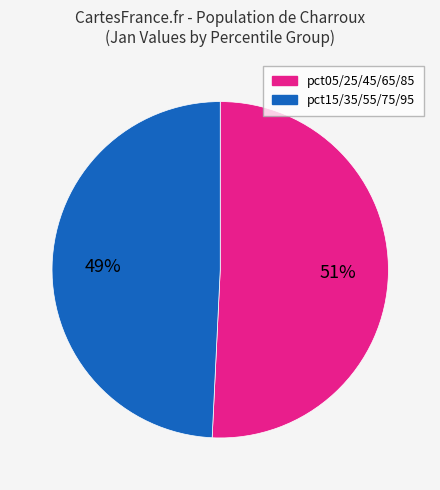

To the nearest percent, what is the average slice percentage?

50%